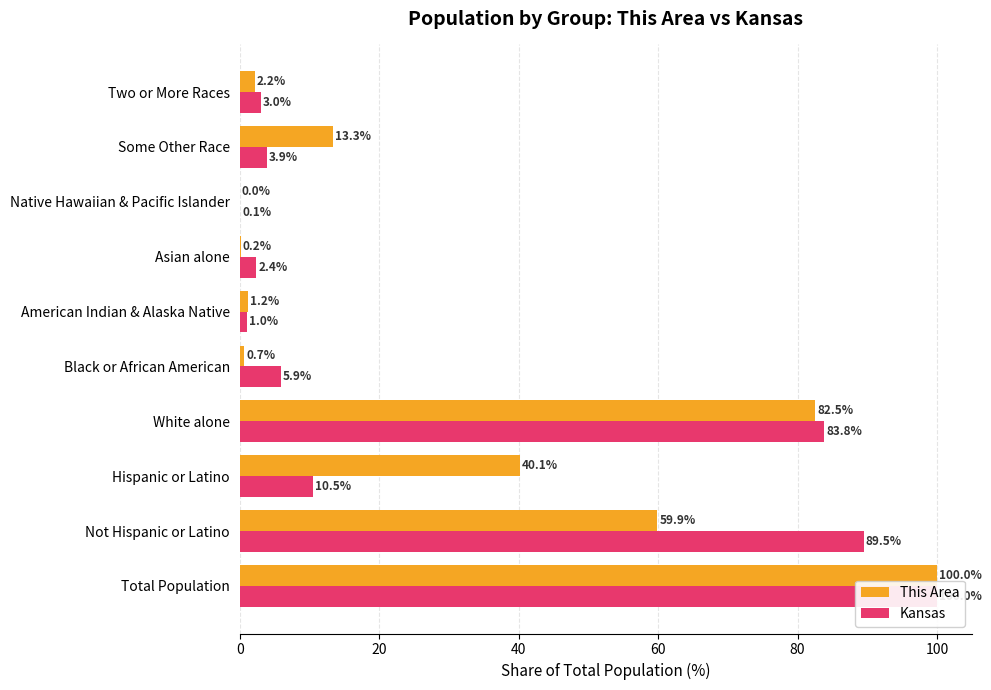

The value of Kansas at American Indian & Alaska Native is 1.0. True or false?

True